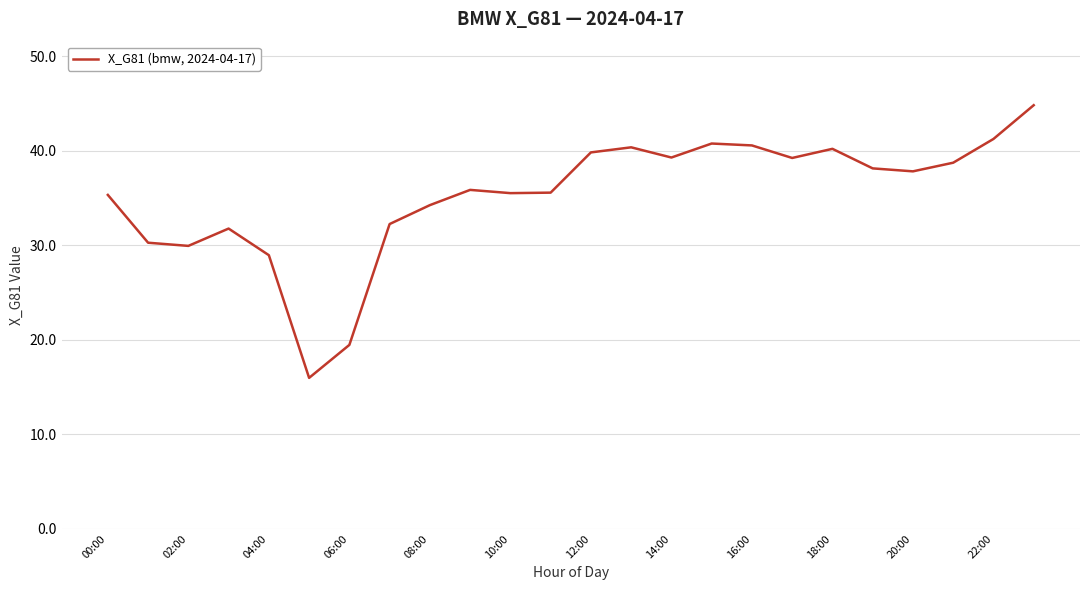

What is the difference between the maximum and minimum values?

28.8